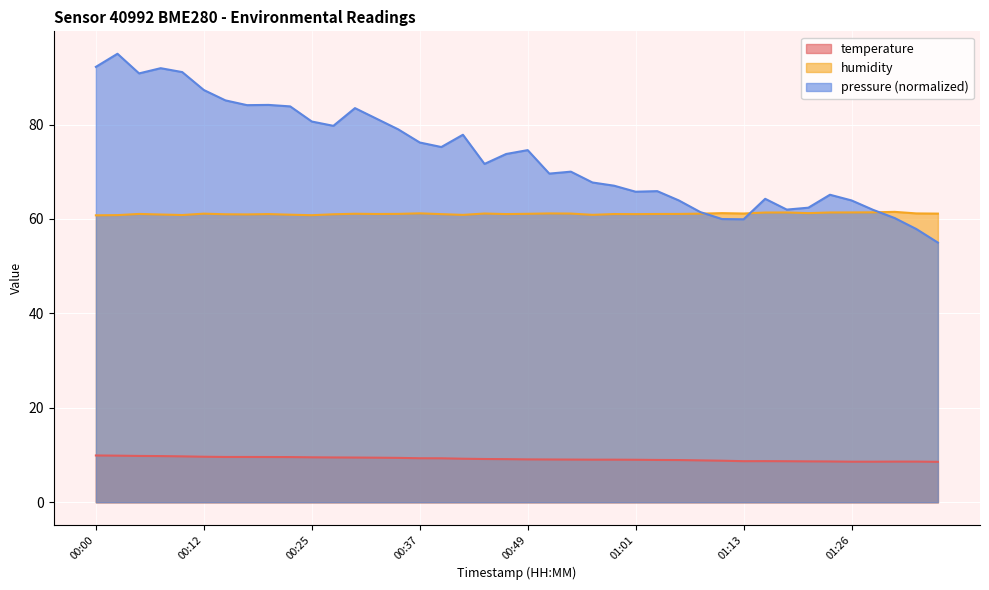

True or false: humidity and temperature cross at least once.

False